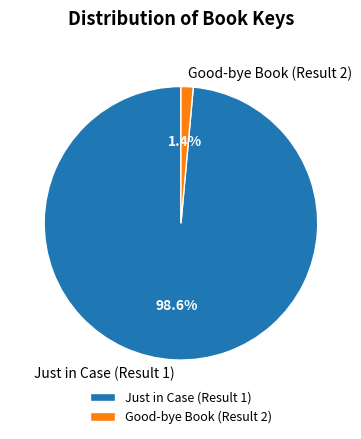

Which category accounts for the majority?

Just in Case (Result 1)